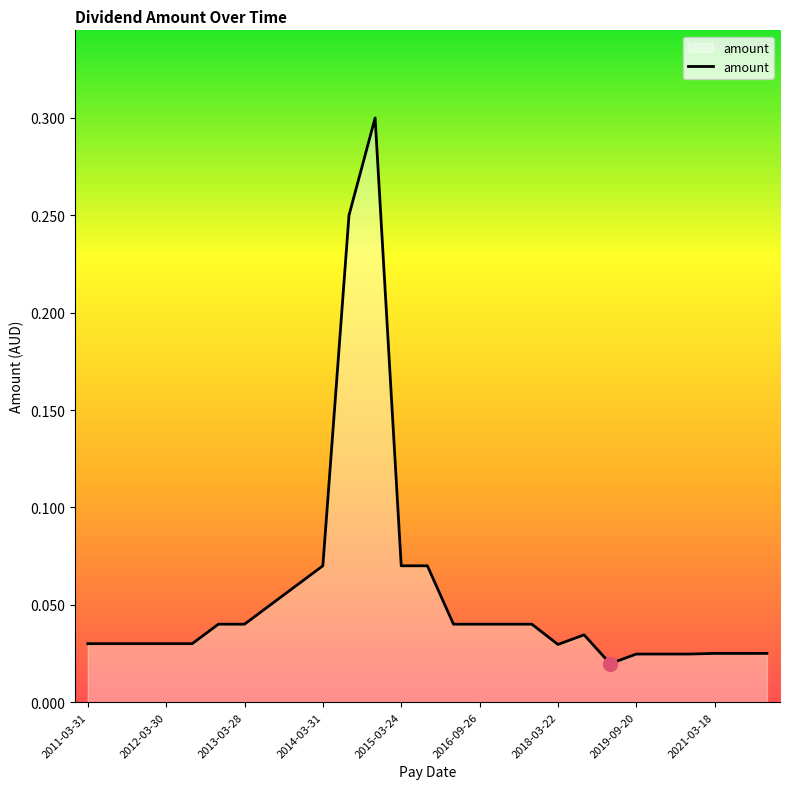

What is the difference between the maximum and minimum values?

0.3